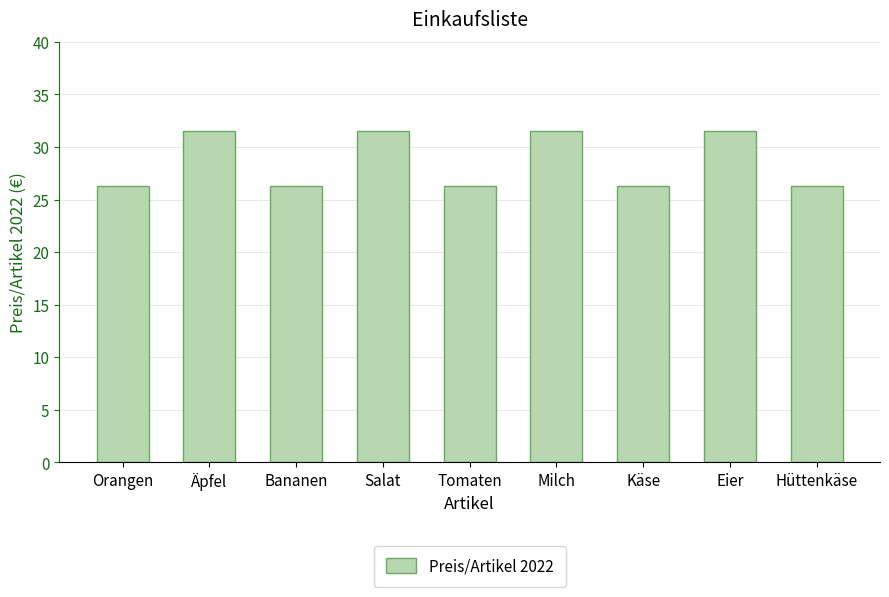

What is the maximum value shown in the chart?

31.5